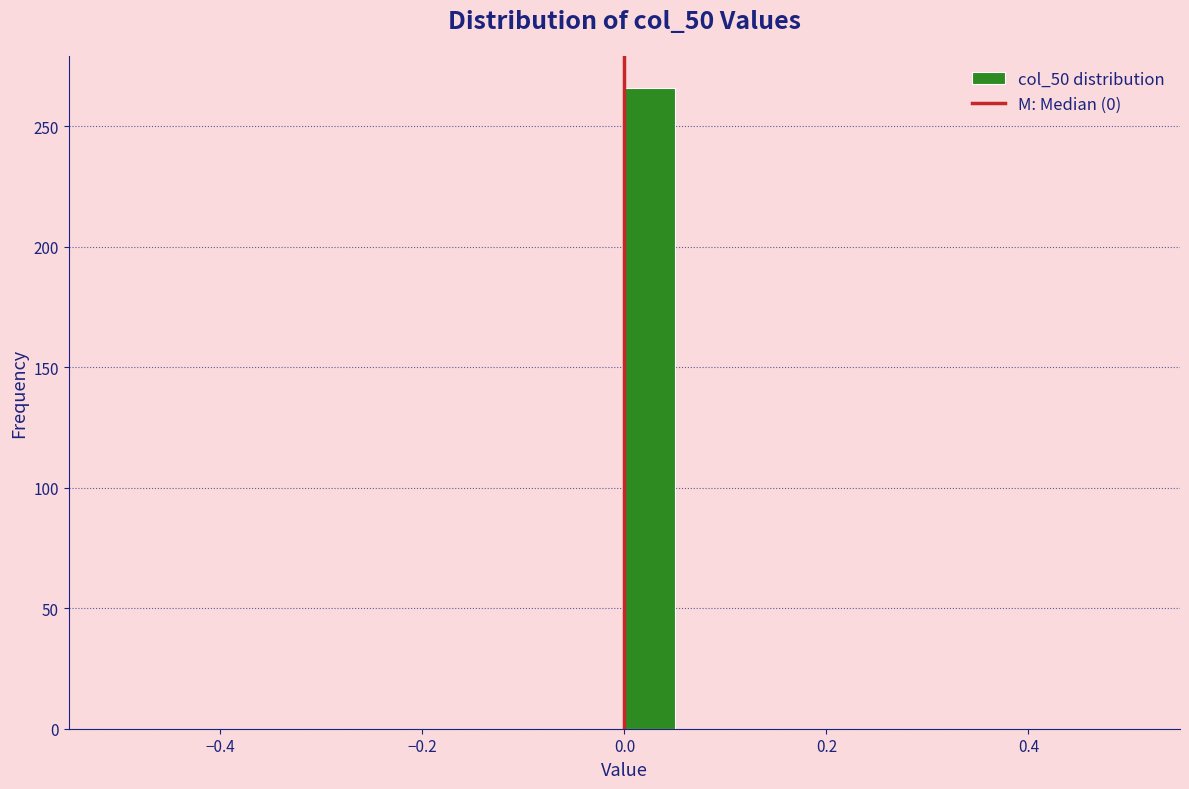

Around what value on the x-axis is the tallest bar? Give the approximate position of its centre, as read against the axis.

0.02